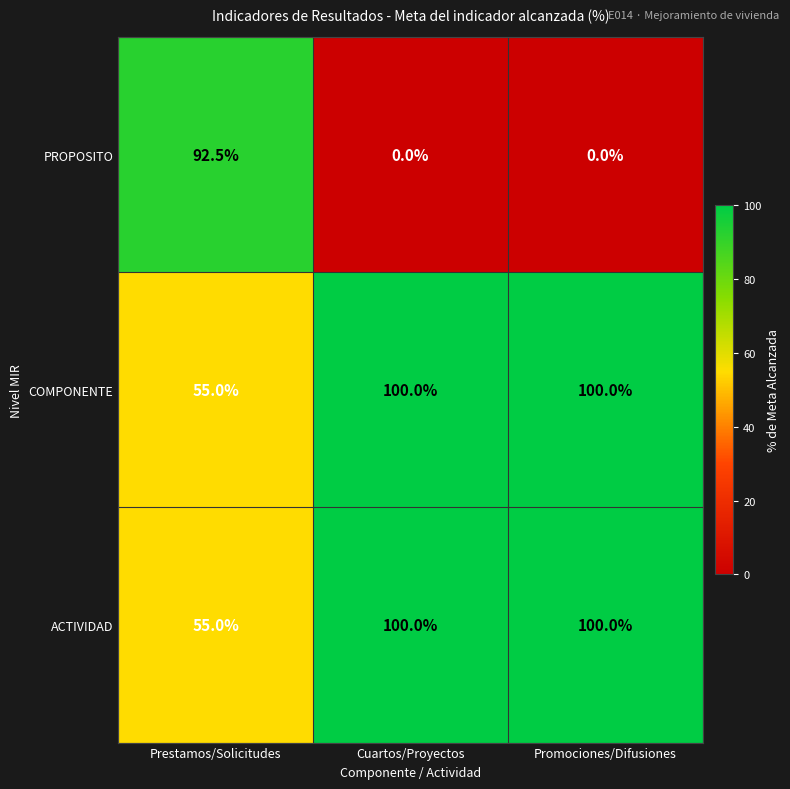

What is the approximate value of COMPONENTE at Prestamos/Solicitudes?

55.0